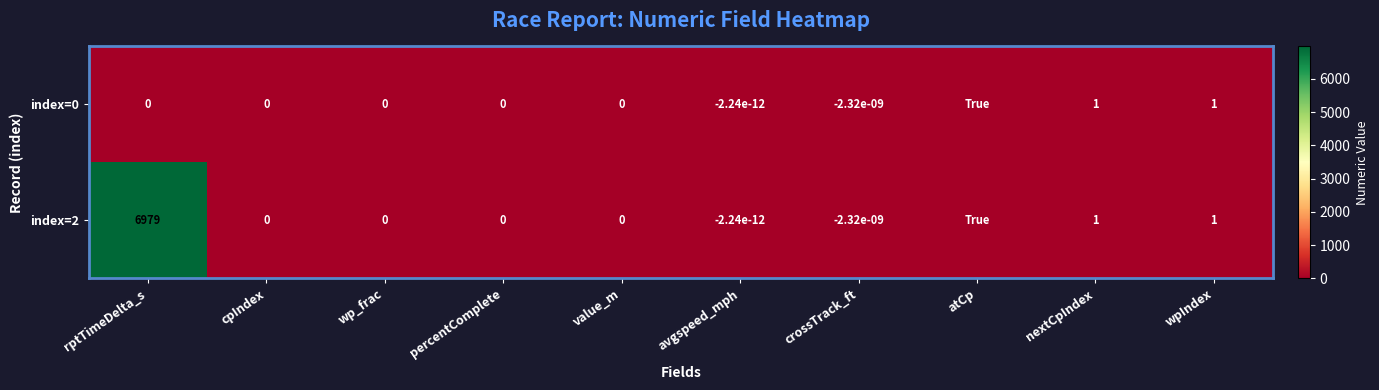

At how many categories does at least one series exceed 3725?

1